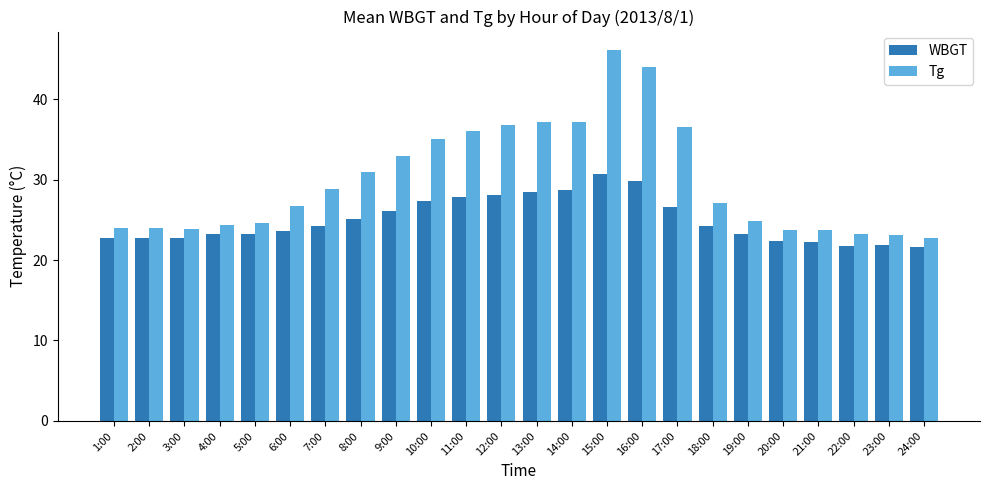

What is the minimum value shown in the chart?

21.6